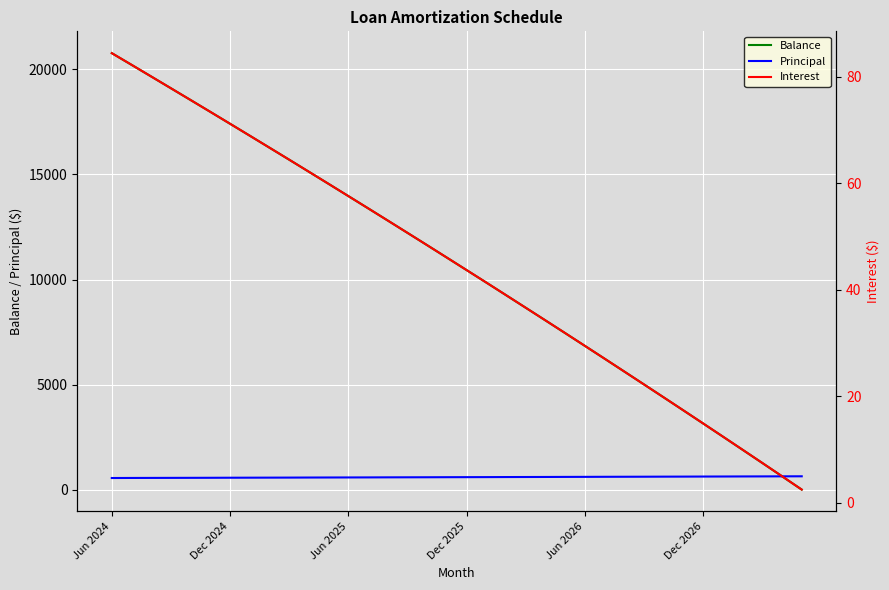

Reading left to right, list all the values displayed in this chart.

Balance: 20773.0	20218.0	19661.0	19102.0	18541.0	17978.0	17412.0	16844.0	16274.0	15702.0	15127.0	14550.0	13971.0	13390.0	12806.0	12220.0	11632.0	11041.0	10448.0	9853.0	9255.0	8655.0	8053.0	7448.0	6841.0	6231.0	5619.0	5005.0	4388.0	3769.0	3147.0	2523.0	1896.0	1267.0	635.0	1.0
Principal: 552.0	555.0	557.0	559.0	561.0	563.0	566.0	568.0	570.0	572.0	575.0	577.0	579.0	581.0	584.0	586.0	588.0	591.0	593.0	595.0	598.0	600.0	602.0	605.0	607.0	610.0	612.0	614.0	617.0	619.0	622.0	624.0	627.0	629.0	632.0	634.0
Interest: 84.4	82.2	80.0	77.8	75.6	73.4	71.2	68.9	66.7	64.4	62.1	59.9	57.6	55.3	53.0	50.7	48.4	46.0	43.7	41.4	39.0	36.6	34.3	31.9	29.5	27.1	24.7	22.2	19.8	17.4	14.9	12.5	10.0	7.5	5.0	2.5